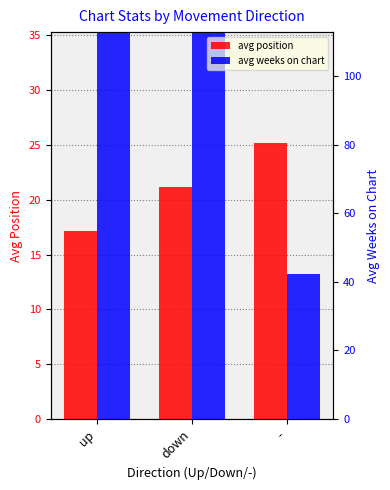

Which series has the largest total across all categories?

avg weeks on chart